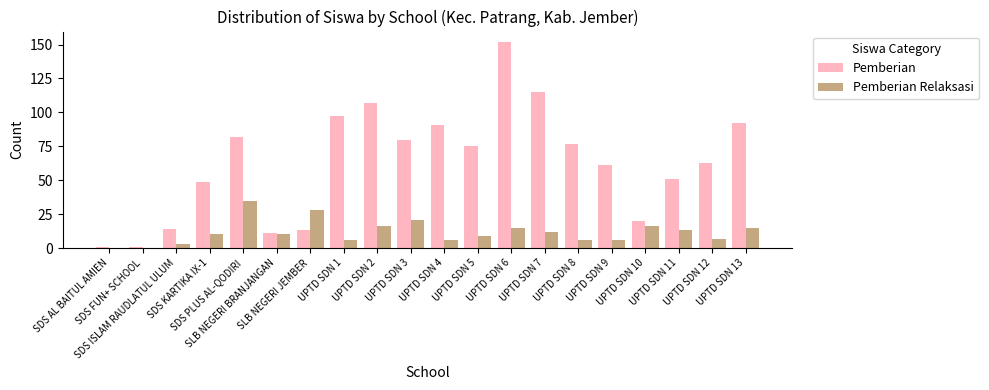

Which series has the largest total across all categories?

Pemberian